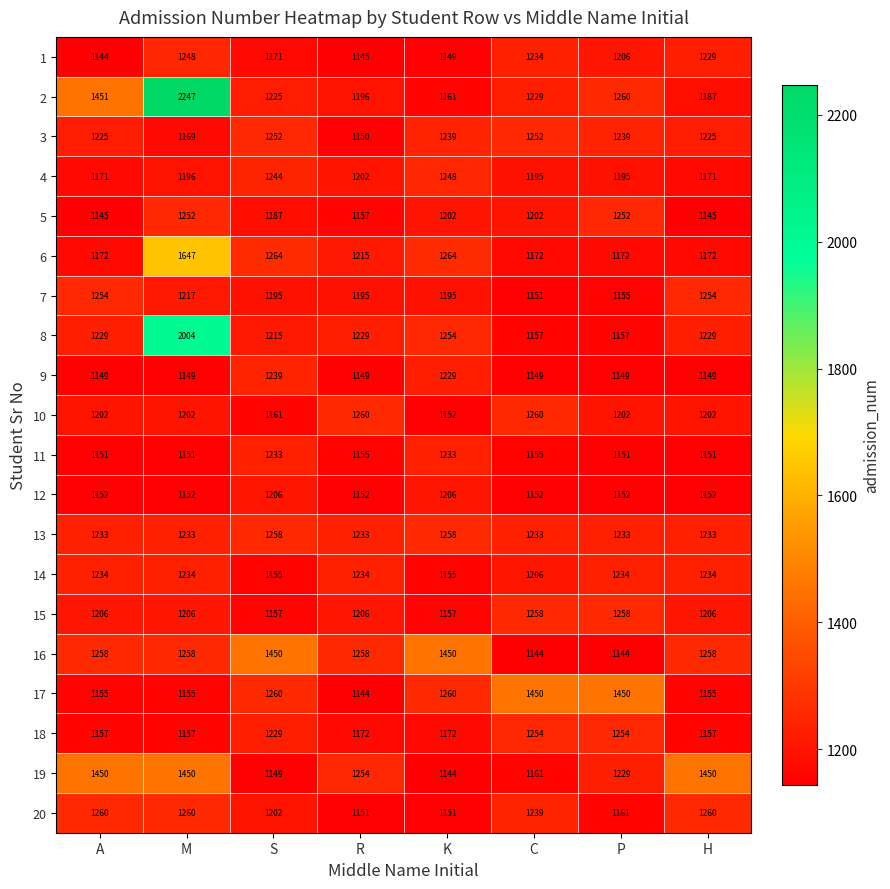

Which series changed the most between A and K?

19